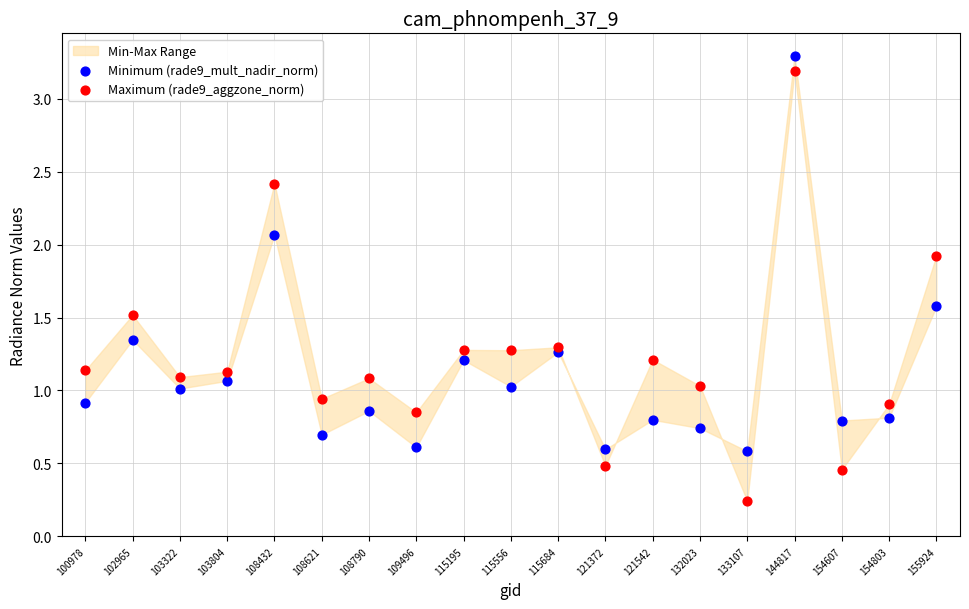

Which series contains the lowest Y value?

Maximum (rade9_aggzone_norm)